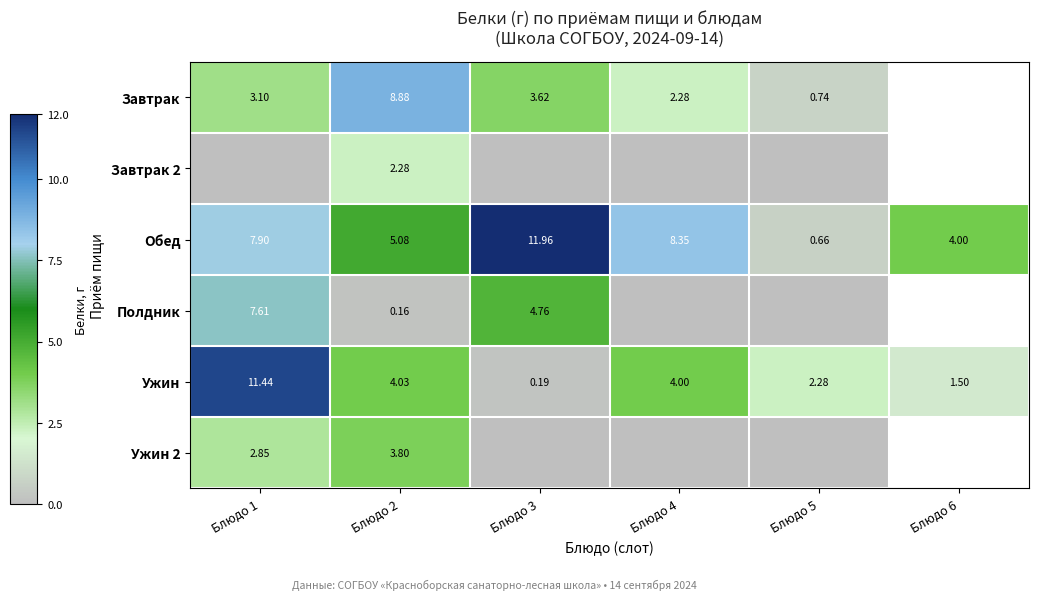

How many values in the Обед series are below 7?

3